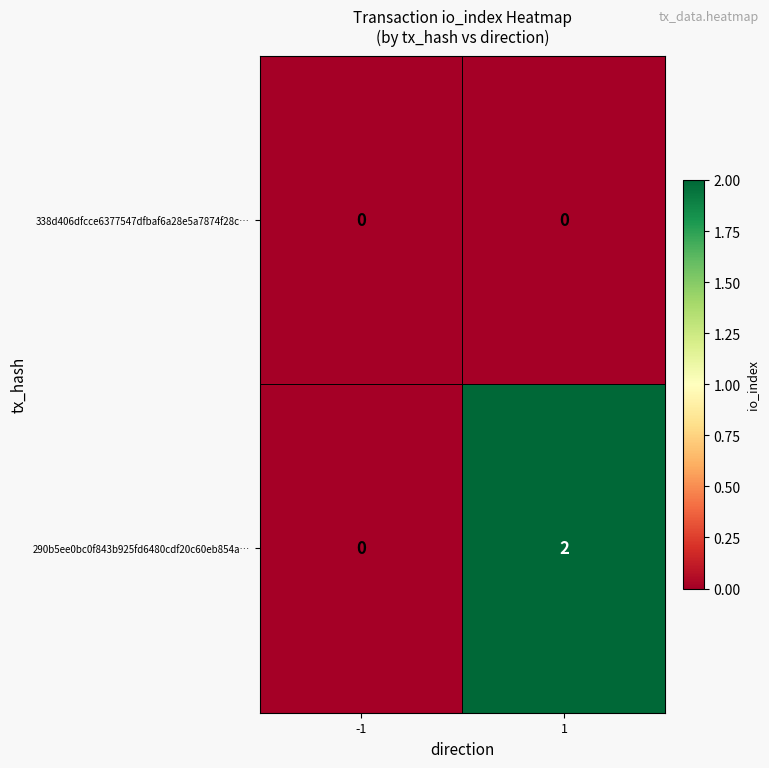

Which series changed the most between -1 and 1?

290b5ee0bc0f843b925fd6480cdf20c60eb854a…